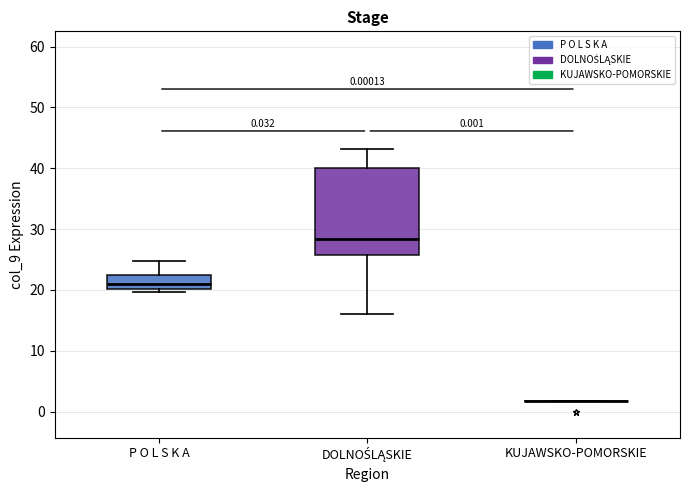

Which box is the tallest, from its lower edge to its upper edge?

DOLNOŚLĄSKIE